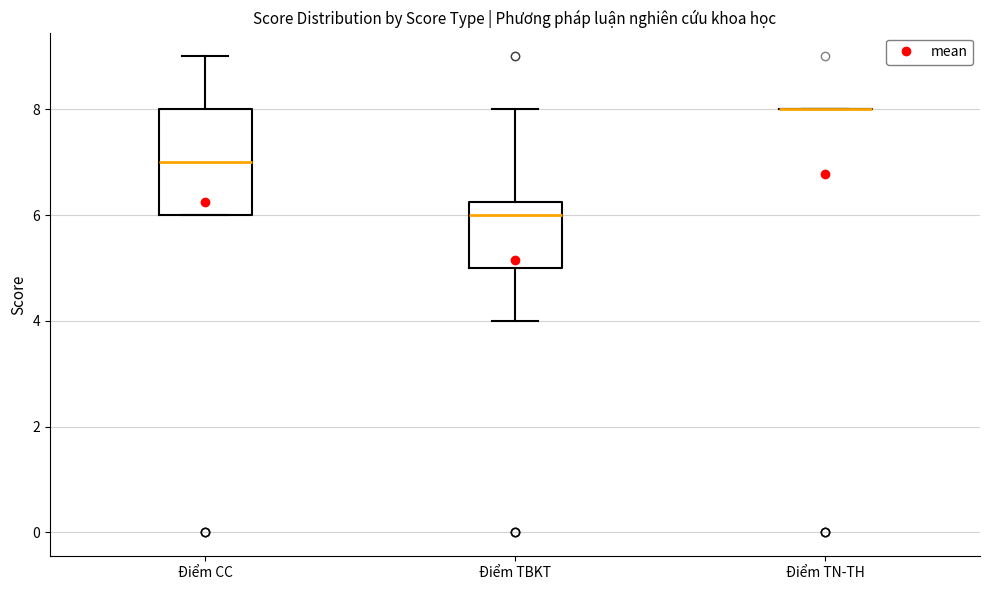

Reading left to right, read every box against the y-axis: the position of its median line, the range the box covers, and the ends of its whiskers. The values are not printed on the chart, so give them approximately, as read against the axis.

Điểm CC: median 7.0, box 6.0 to 8.0, whiskers 6.0 to 9.0
Điểm TBKT: median 6.0, box 5.0 to 6.2, whiskers 4.0 to 8.0
Điểm TN-TH: box collapsed to a line at 8.0, whiskers 8.0 to 8.0